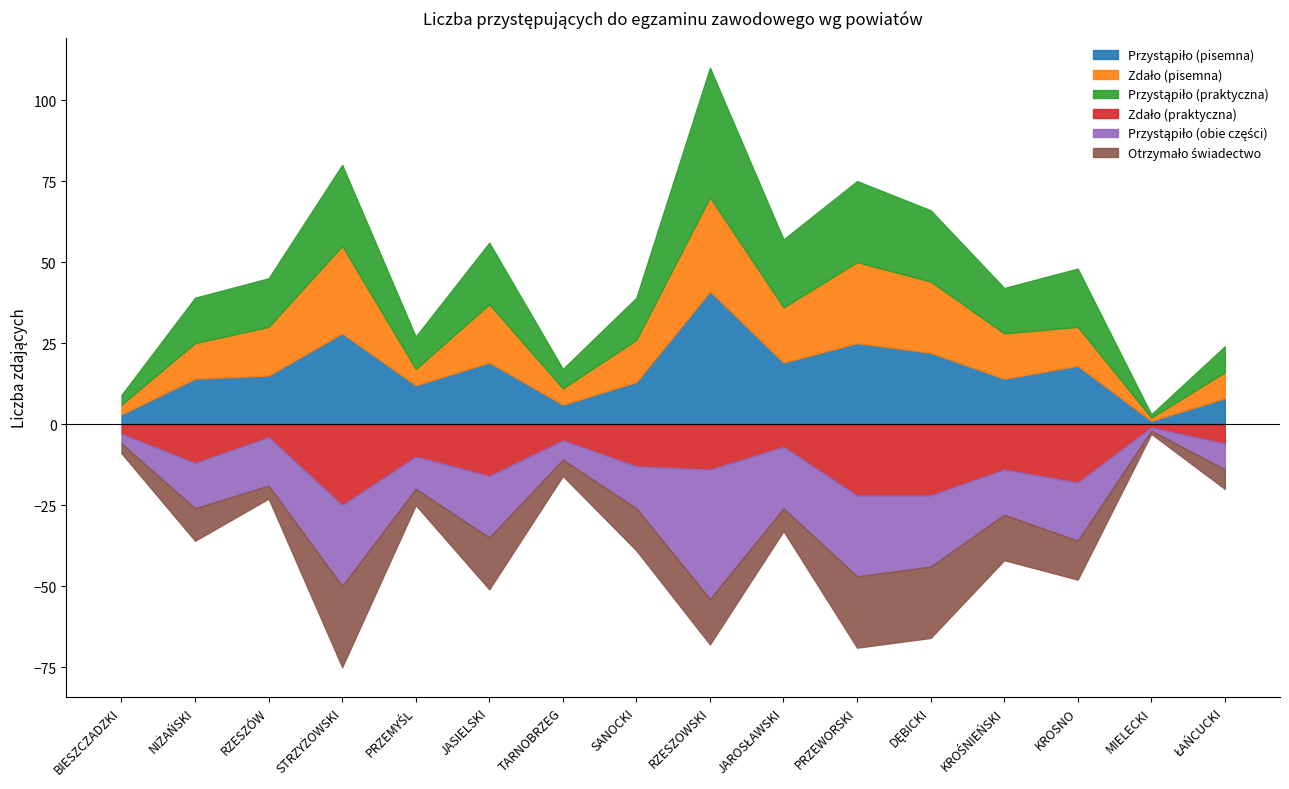

The value of Przystąpiło (pisemna) at SANOCKI is 13. True or false?

True